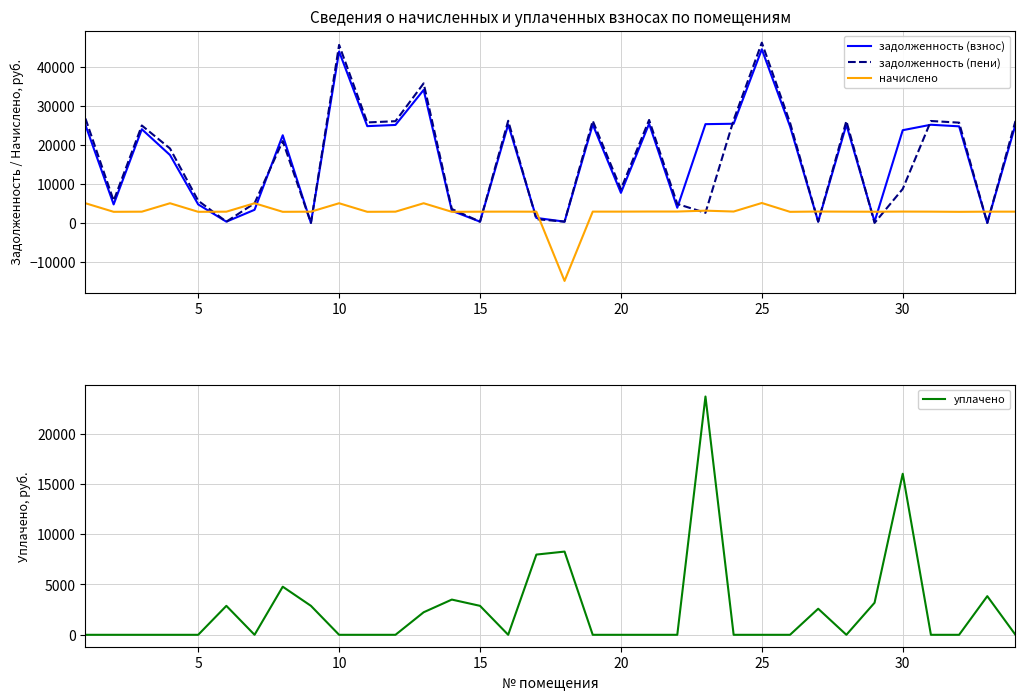

What is the total value across all series at 15?

41472.6